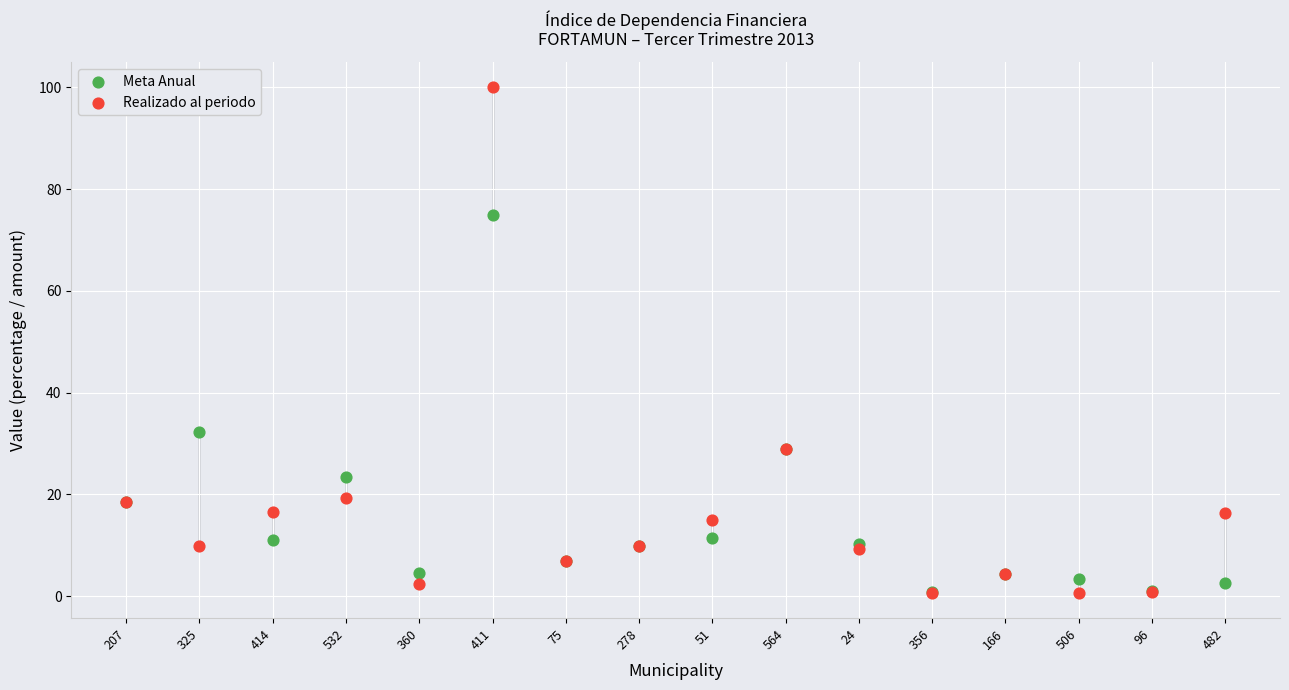

In the Meta Anual series, what Y value is closest to 37?

32.2